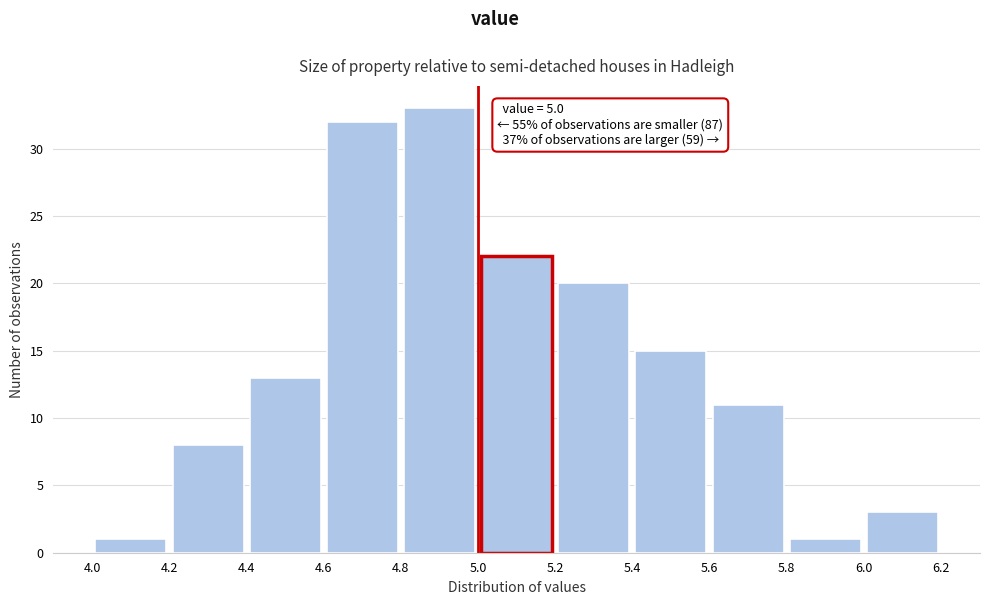

Which range on the x-axis has the tallest bar?

4.8 to 5.0